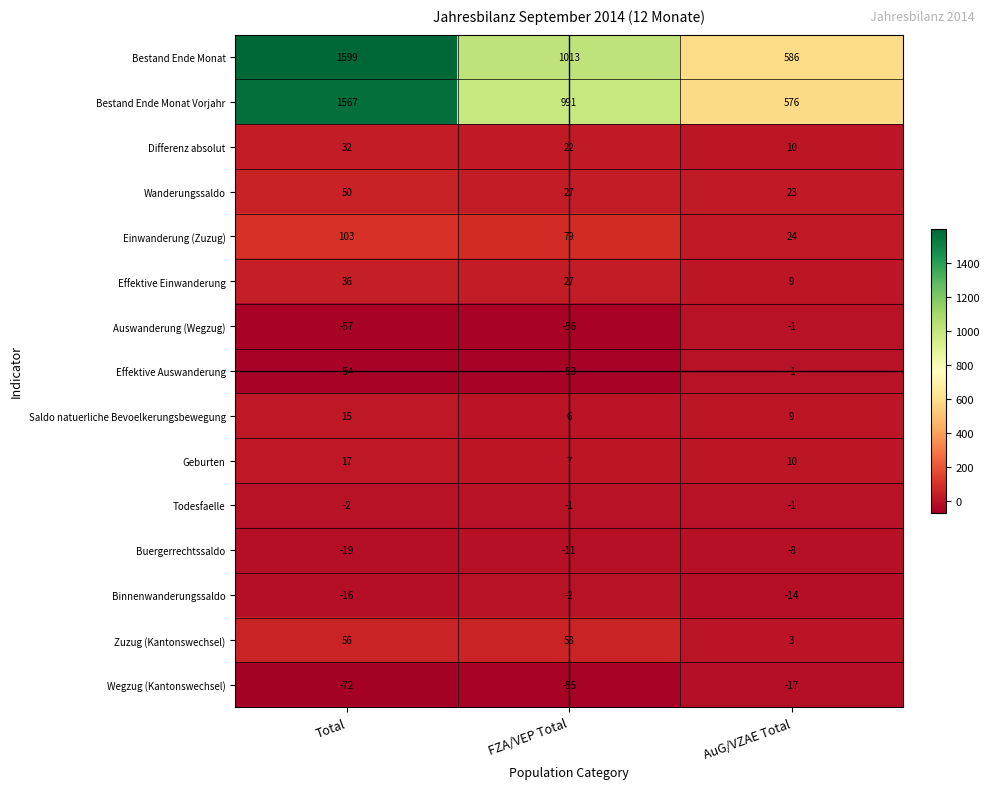

What is the minimum value shown in the chart?

-72